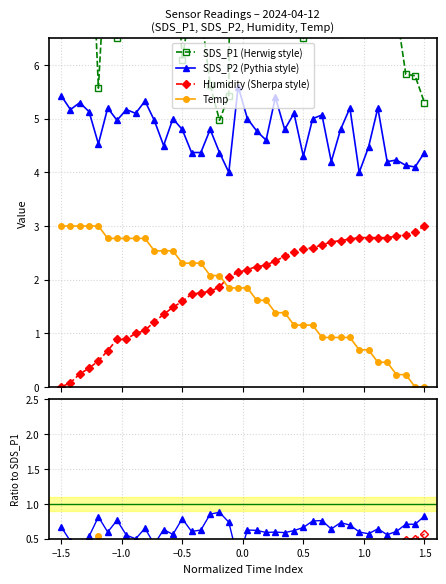

True or false: SDS_P2 (Pythia style) and Temp intersect in this chart.

False